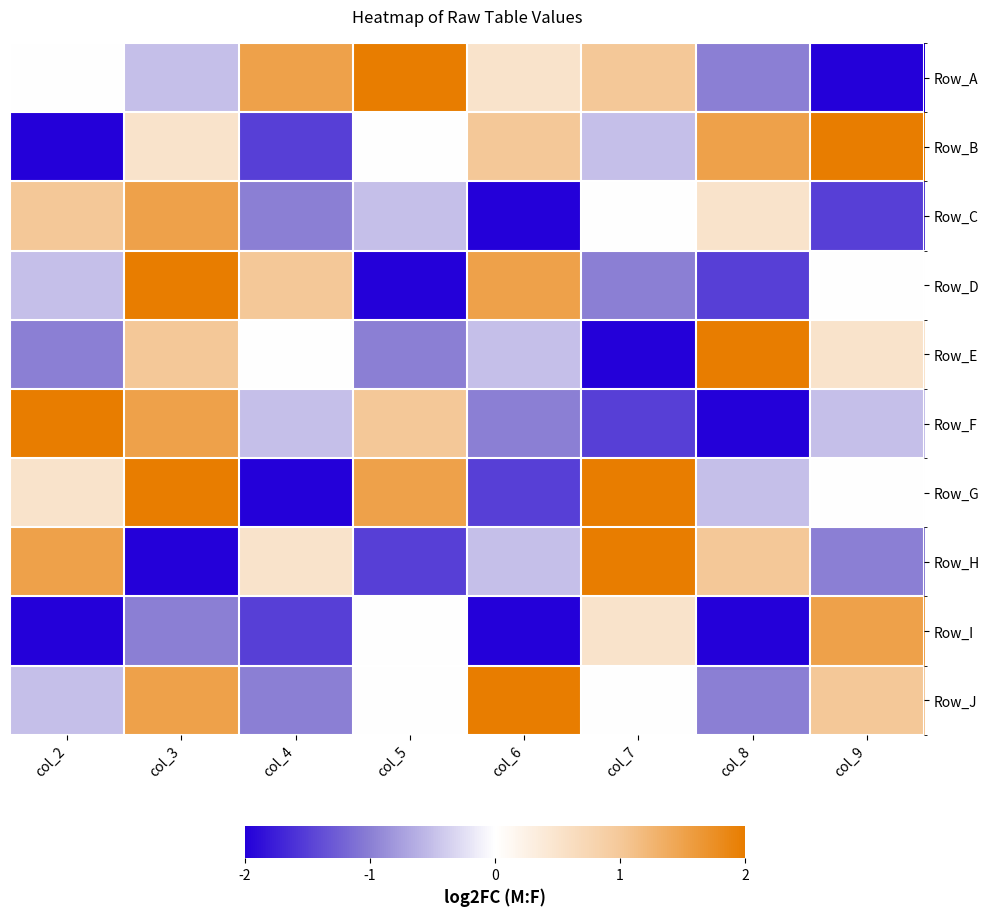

How many distinct data groups are displayed?

10